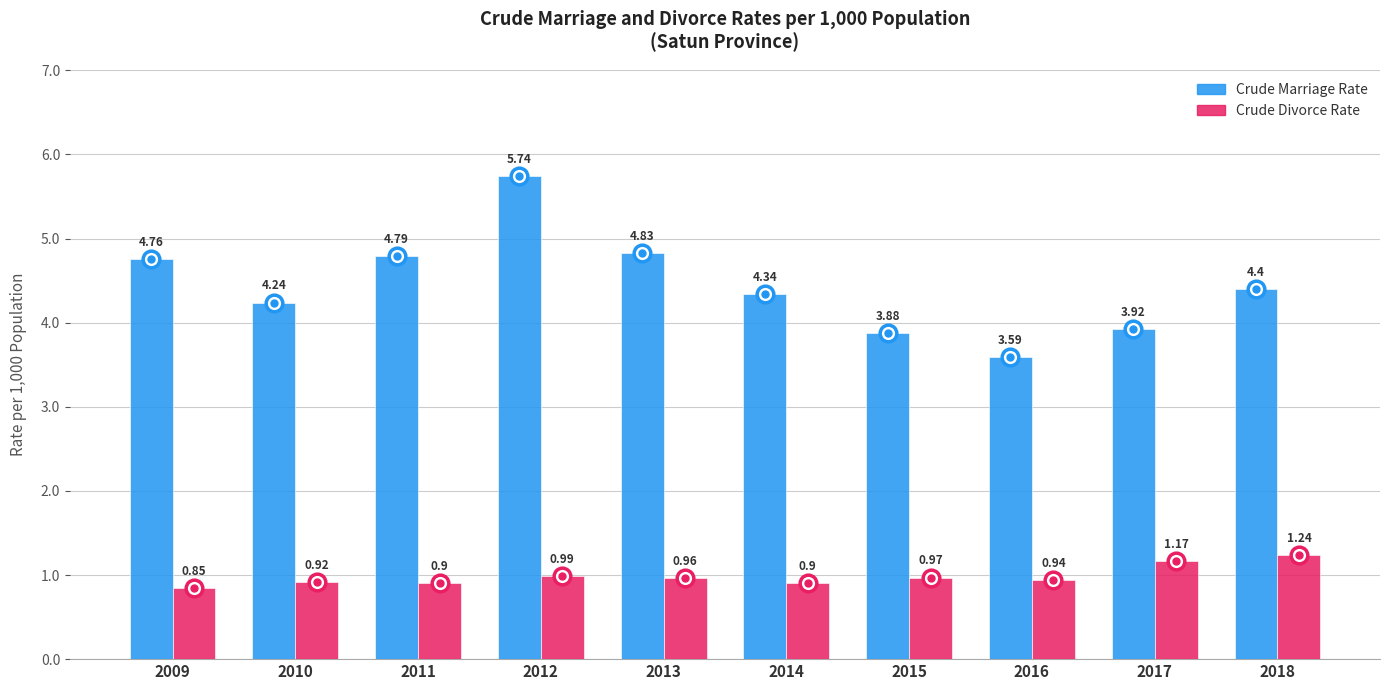

Which series has the widest spread of values?

Crude Marriage Rate